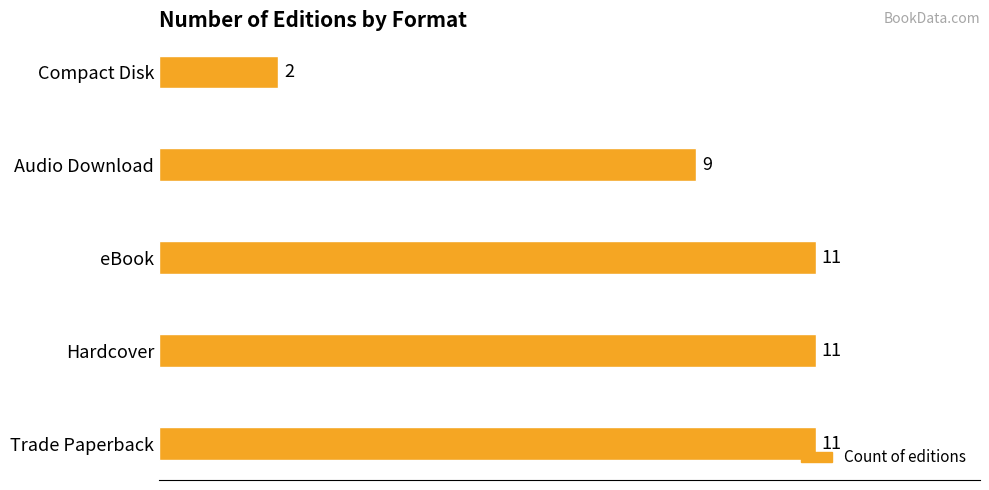

What is the difference between the maximum and minimum values?

9